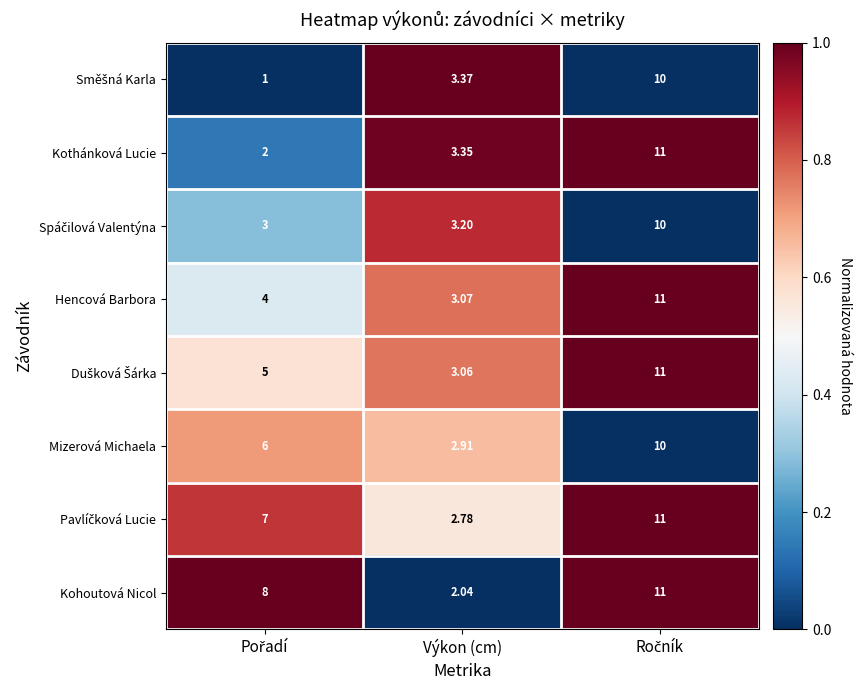

What is the greatest value displayed?

11.0